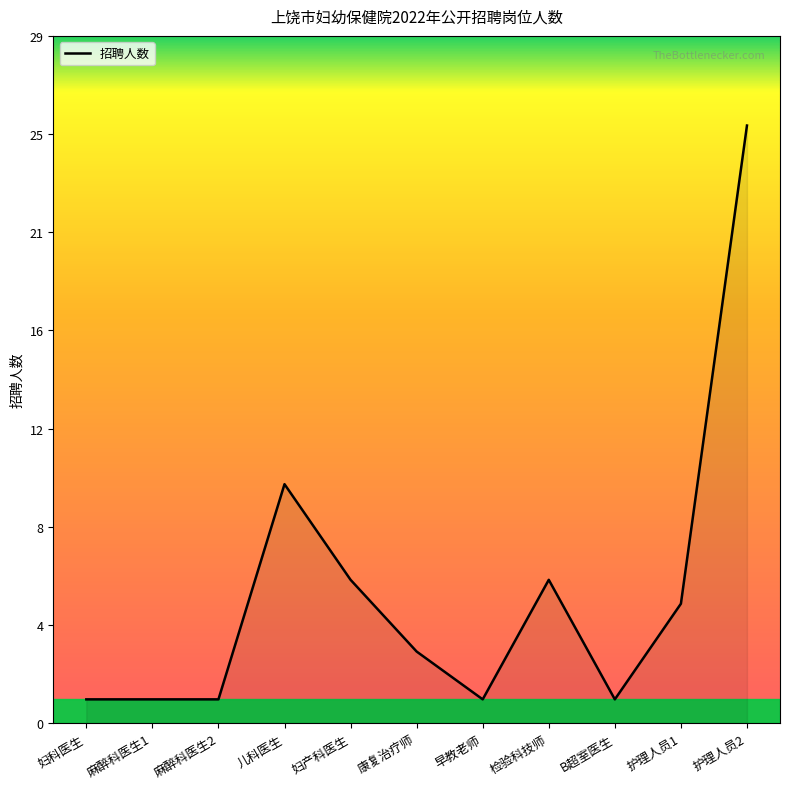

True or false: there are more than 2 points higher than both neighbors.

False